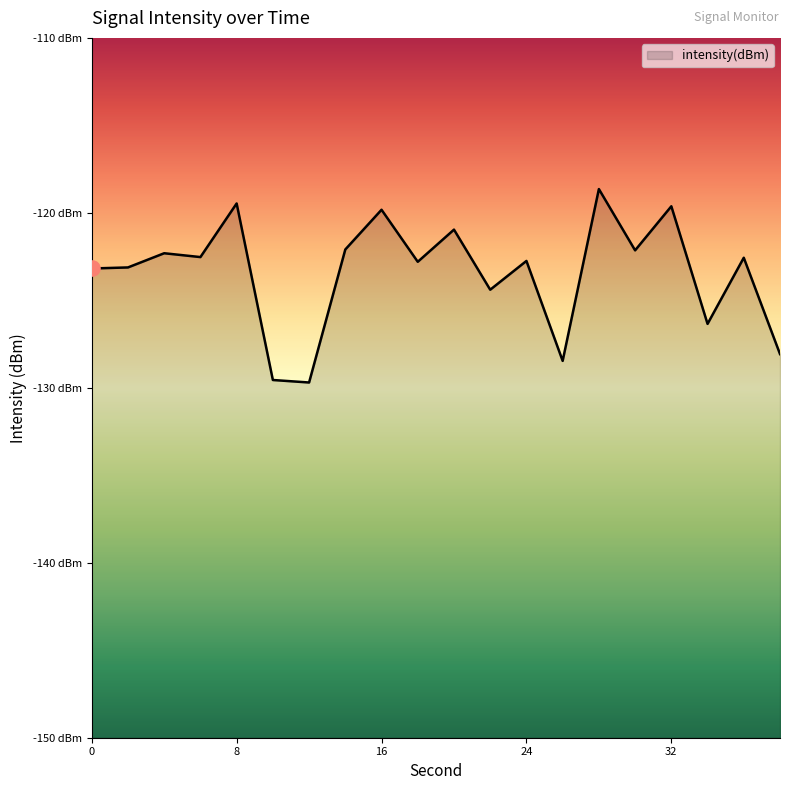

Between 34 and 16, which is larger?

16